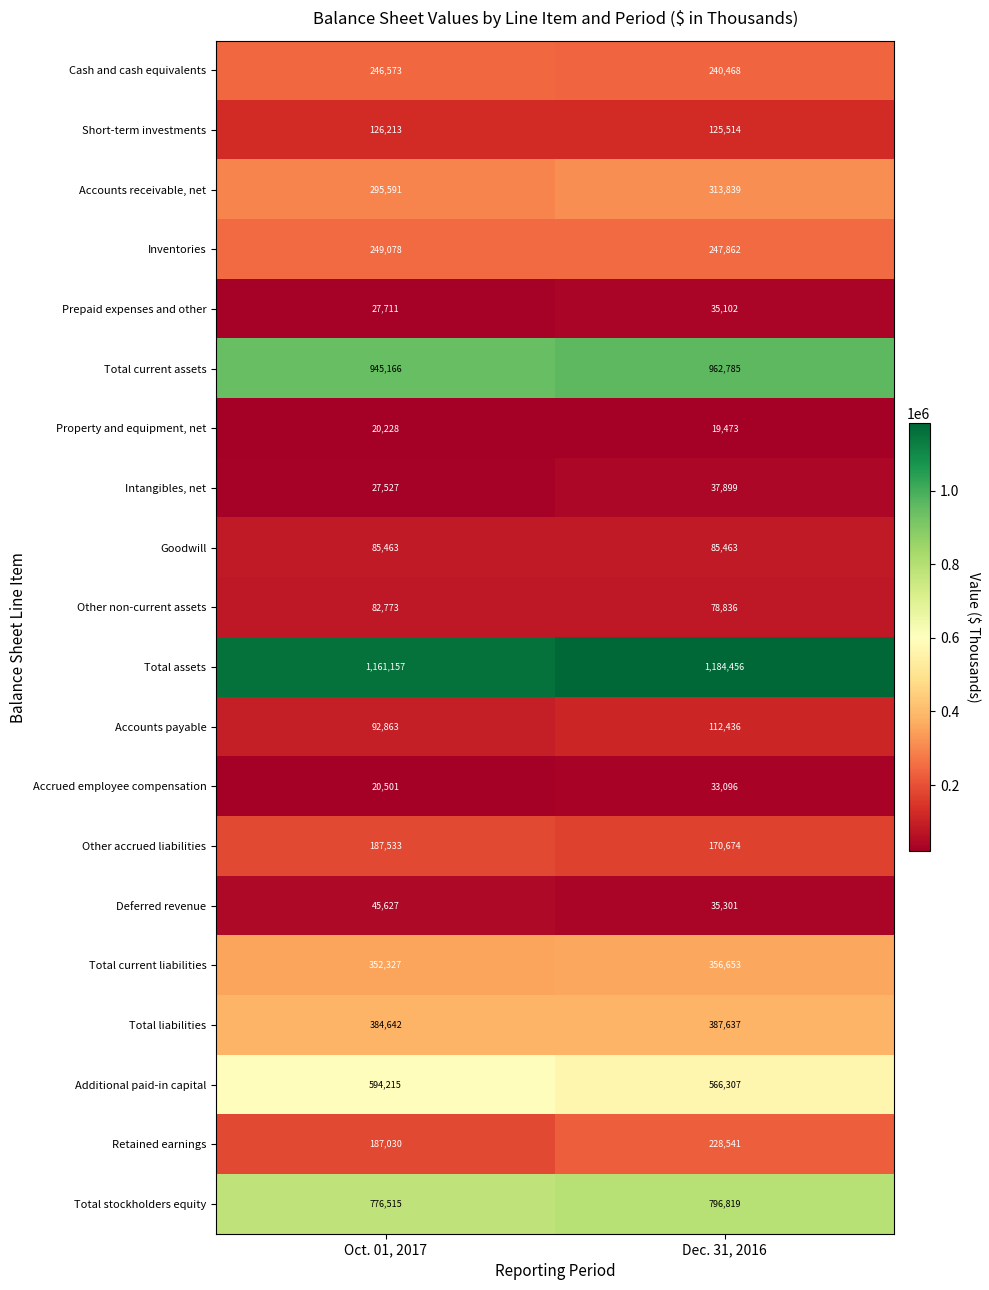

What is the maximum value shown in the chart?

1184456